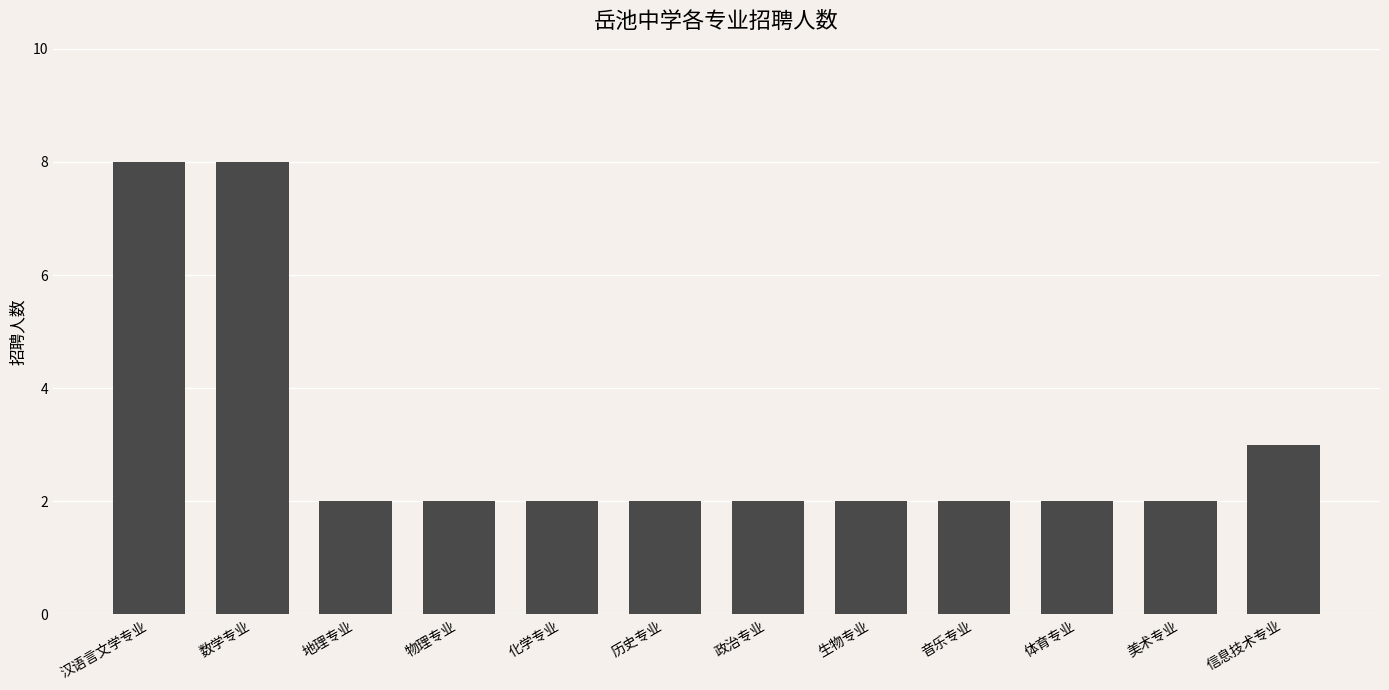

What is the label of the 2nd bar from the left?

数学专业